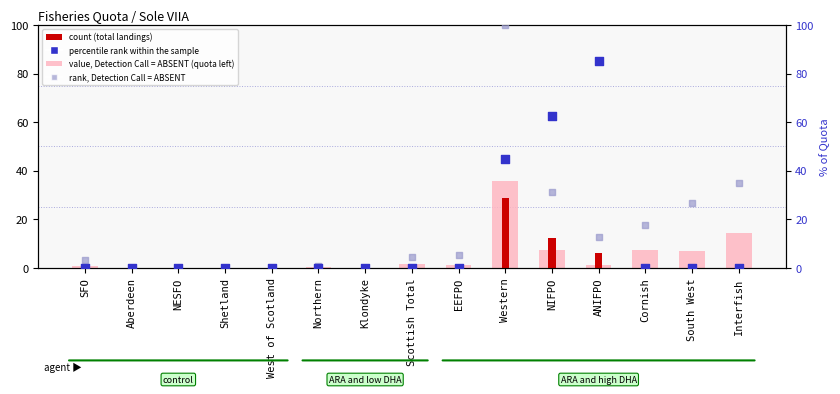

Which series reaches the maximum Y coordinate?

quota alloc rank (absent)